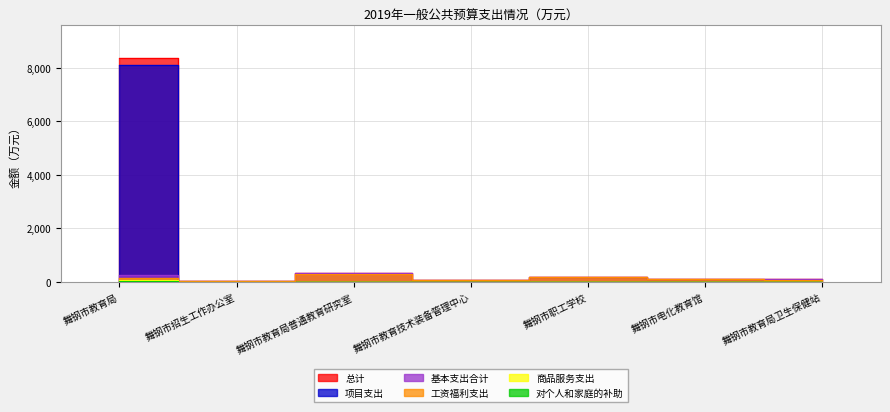

The value of 基本支出合计 at 舞钢市教育技术装备管理中心 is 91.9. True or false?

True